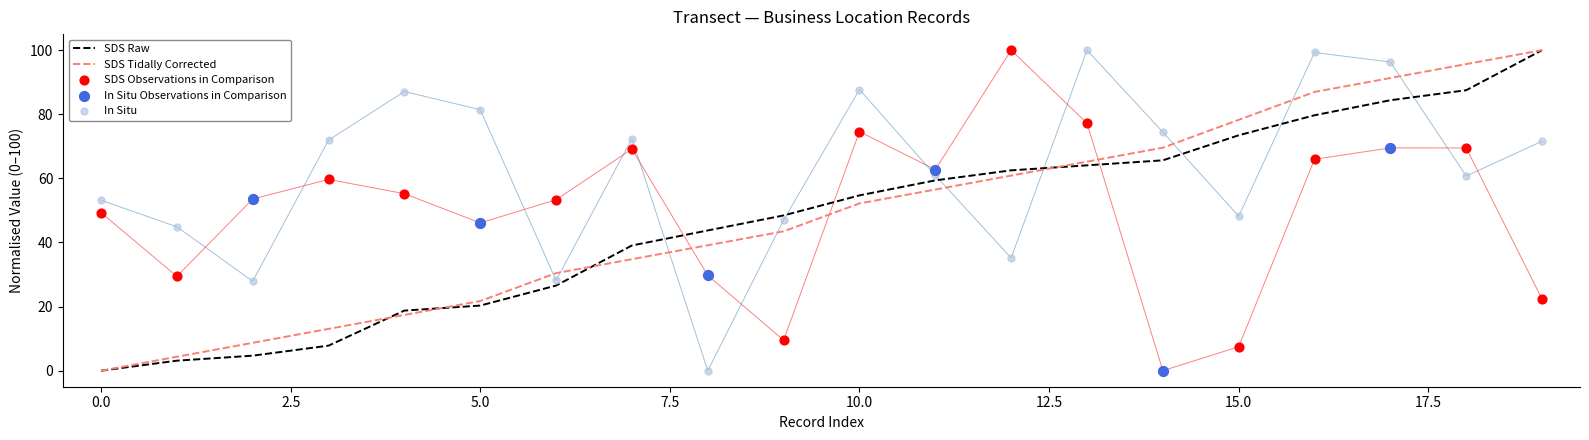

At which label is SDS Tidally Corrected closest to 50?

10.0